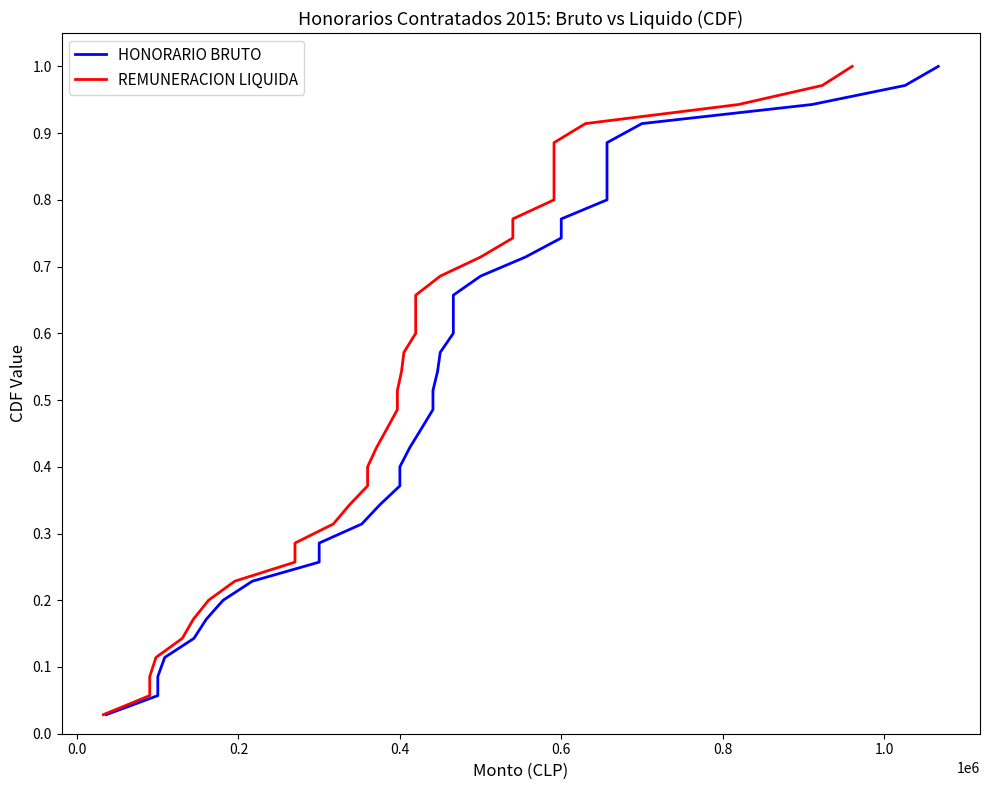

At how many categories does at least one series exceed 0?

35